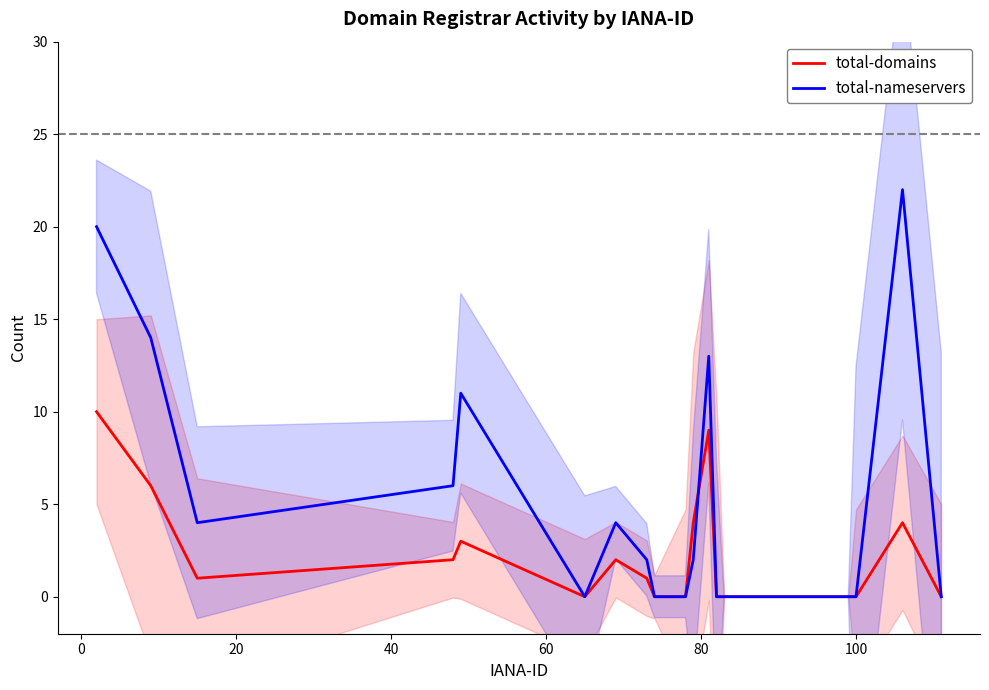

How many intersections are there between total-nameservers and total-domains?

1